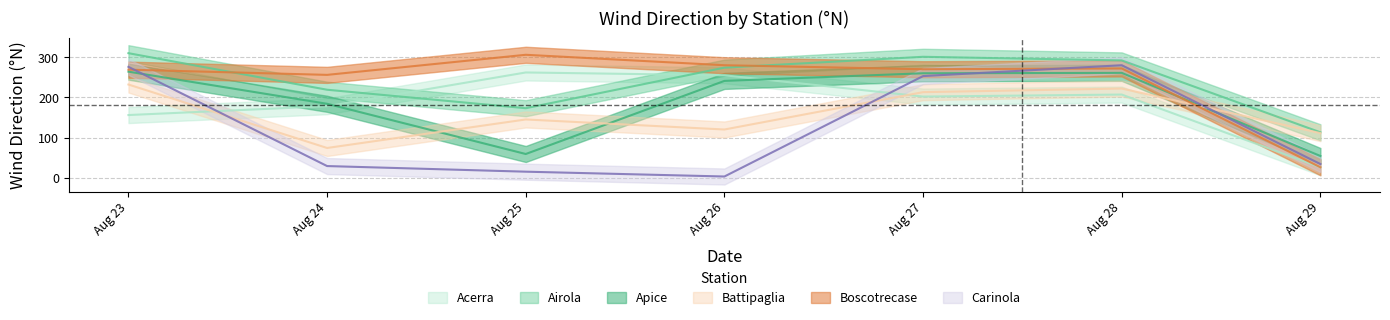

What is the average value of the Battipaglia series?

160